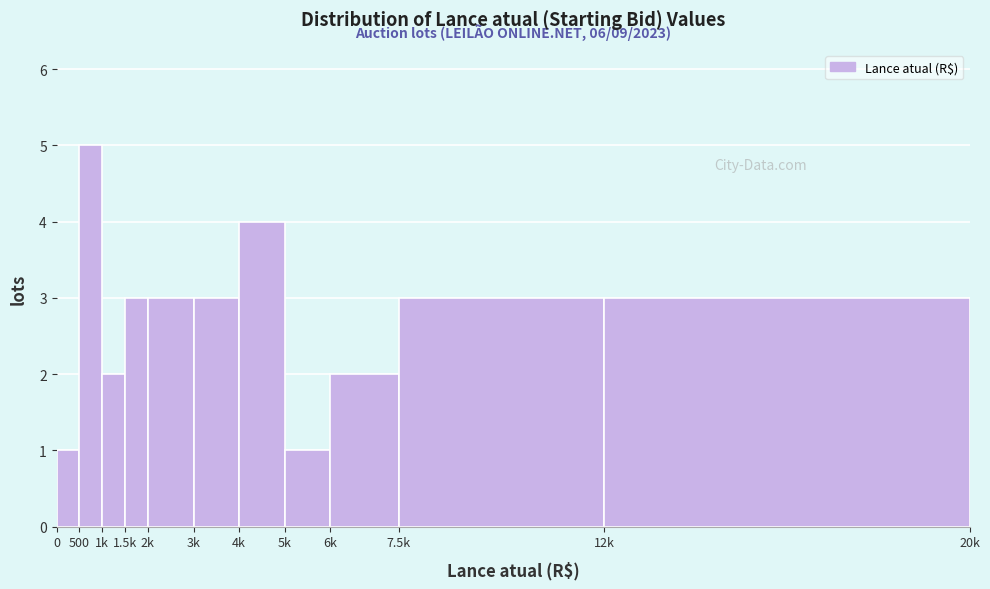

Reading left to right, transcribe all the data shown in this chart.

0=1	500=5	1k=2	1.5k=3	2k=3	3k=3	4k=4	5k=1	6k=2	7.5k=3	12k=3